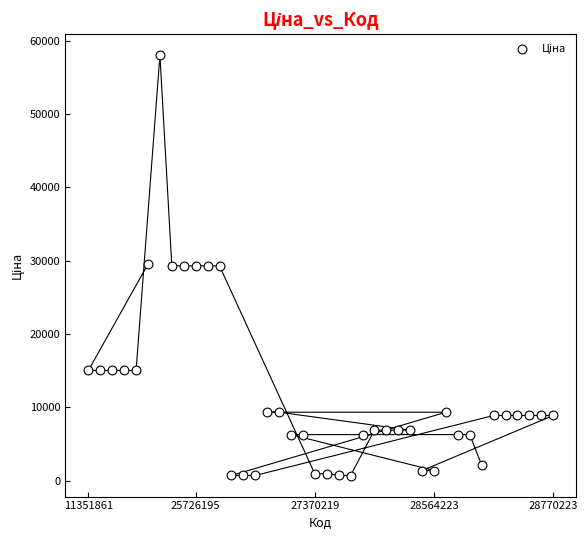

What is the range of Y values (max minus min)?

57360.6